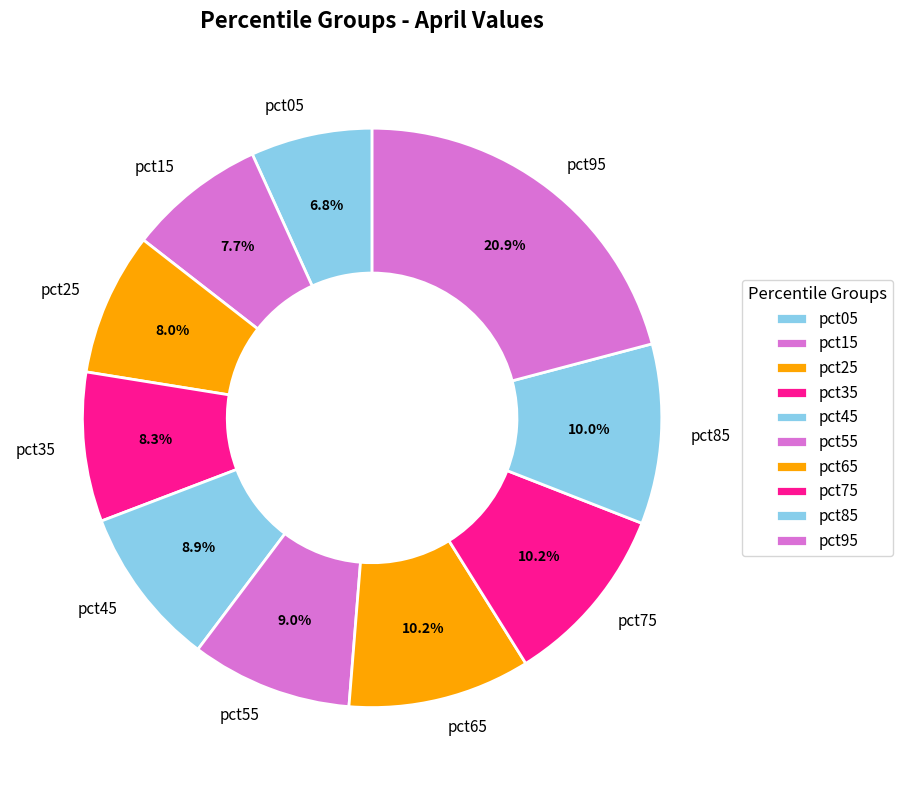

The pct75 slice represents 23% of the pie. True or false?

False